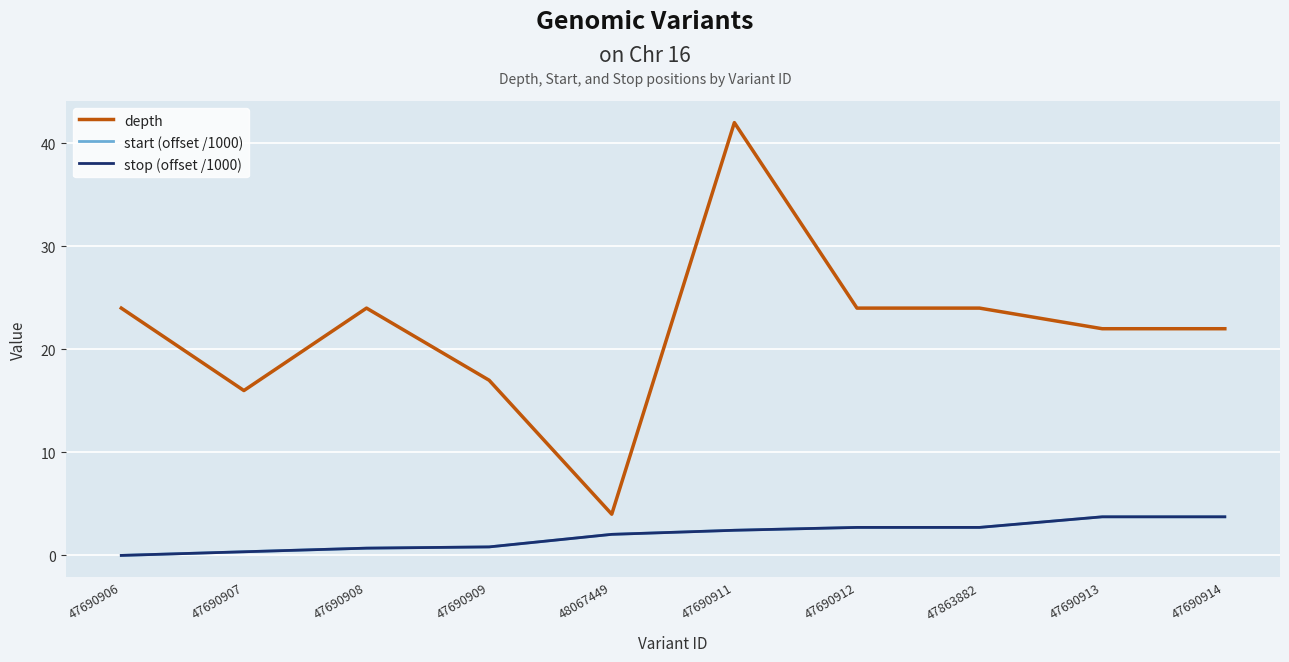

Does the chart have visible grid lines?

Yes